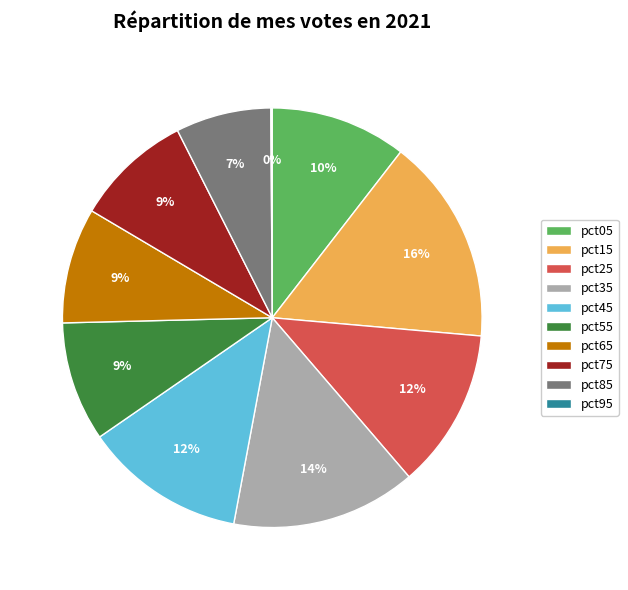

Which slice is the largest?

pct15